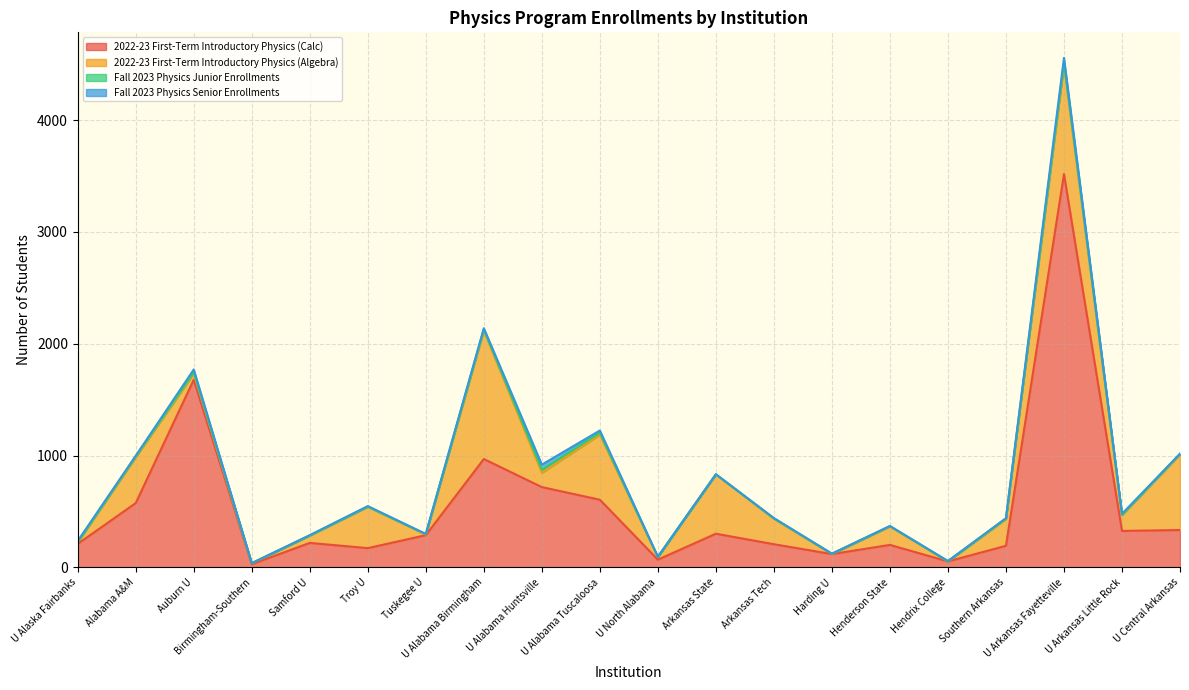

How many times do Fall 2023 Physics Senior Enrollments and Fall 2023 Physics Junior Enrollments cross each other?

7